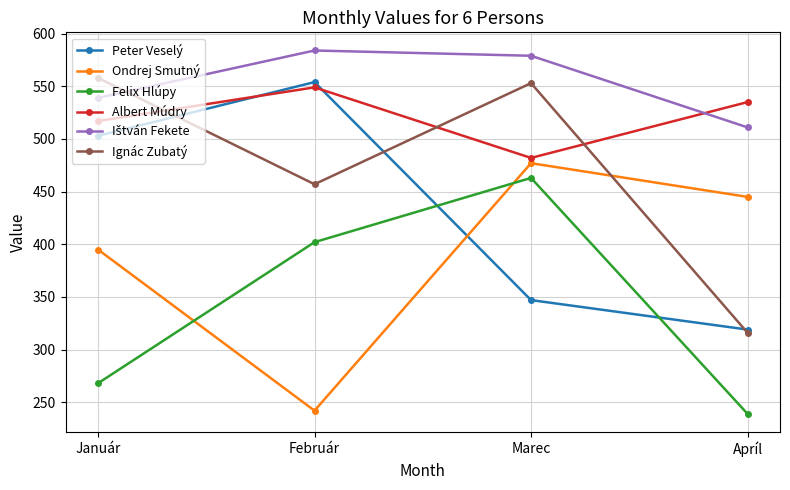

True or false: Ignác Zubatý and Felix Hlúpy intersect in this chart.

False